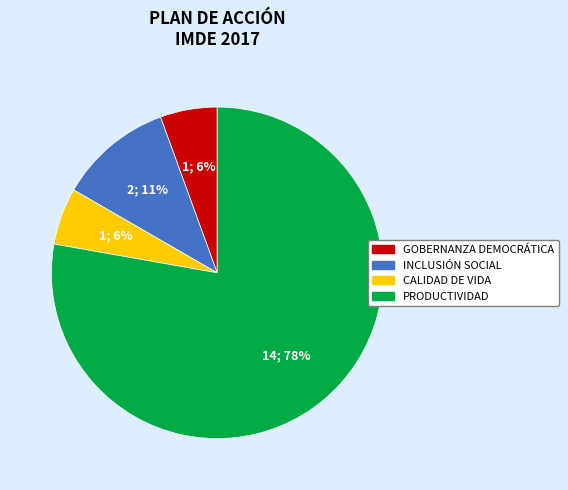

Does any single category account for the majority?

Yes